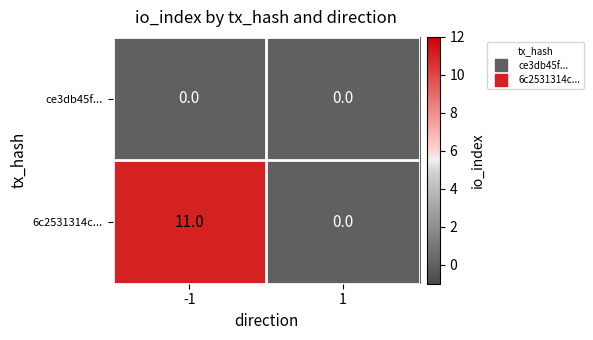

What is the maximum value shown in the chart?

11